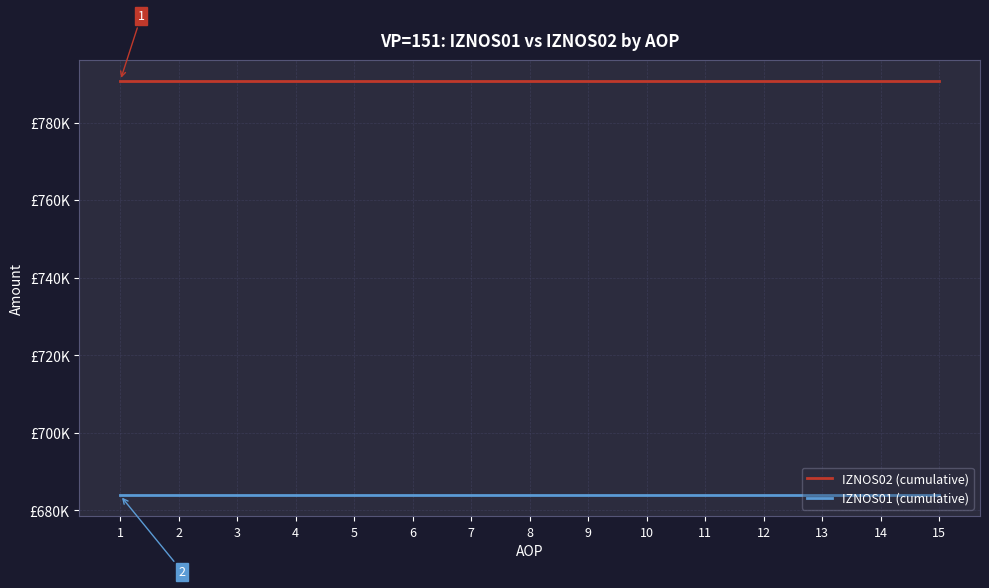

Does the chart display data point markers on the line(s)?

No